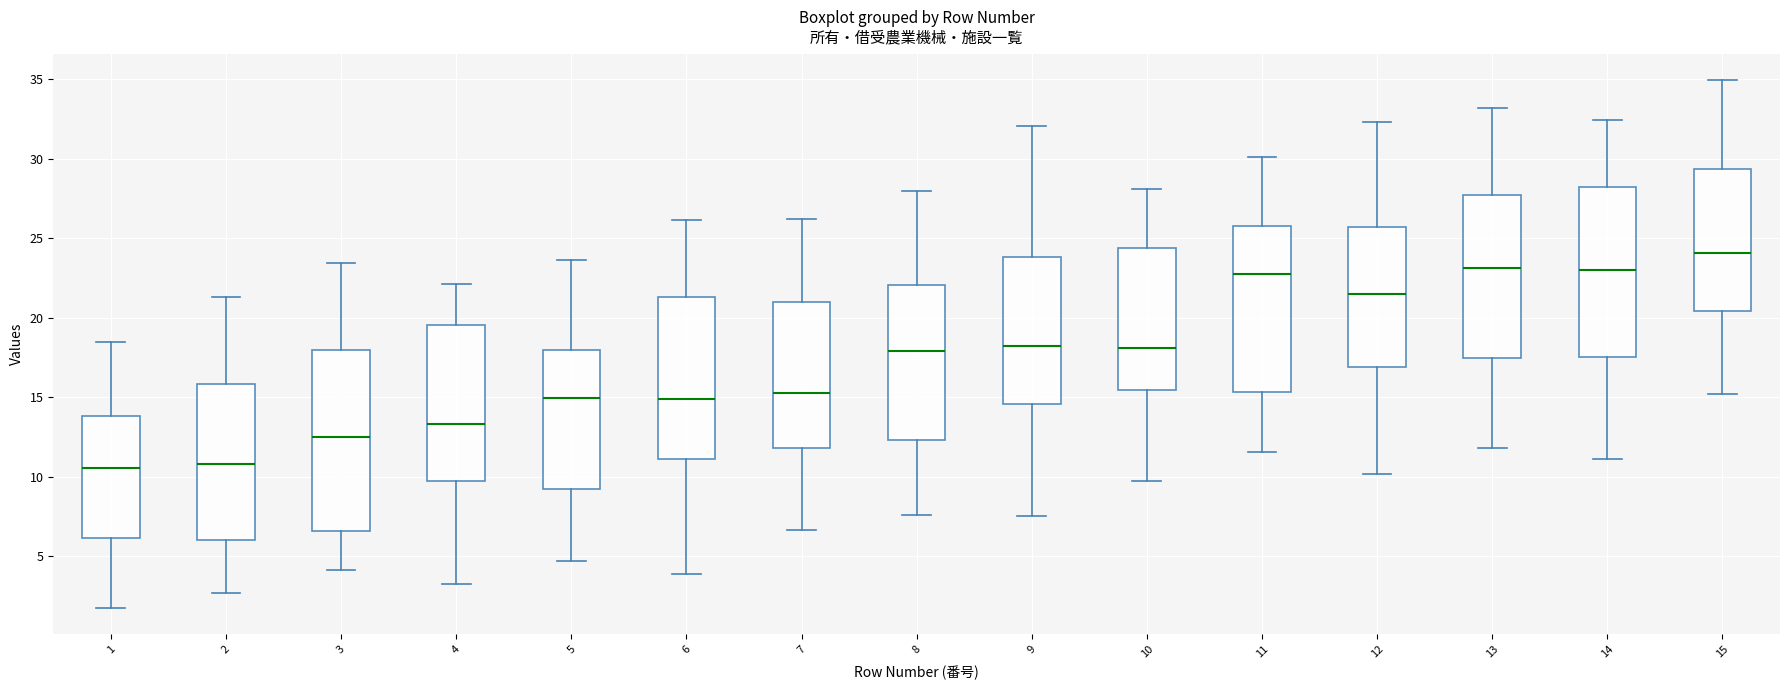

Where is the upper edge of the box at x = 8 on the y-axis? The values are not printed on the chart, so give them approximately, as read against the axis.

22.0